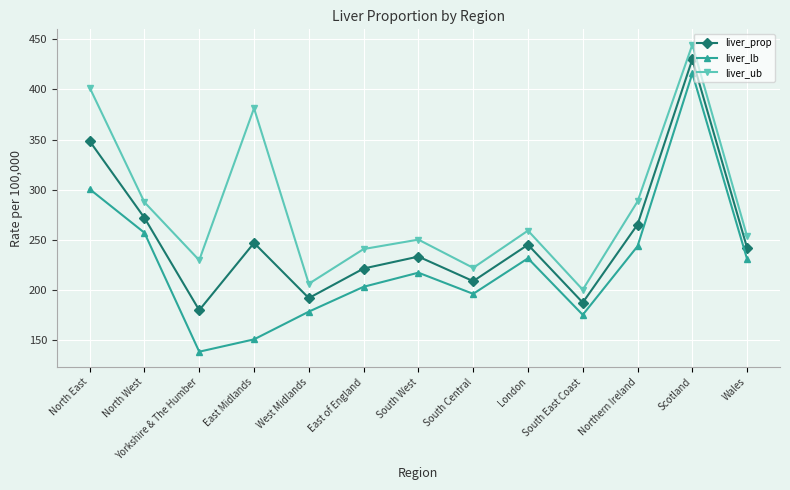

List the series in order of their overall mean, highest first.

liver_ub, liver_prop, liver_lb